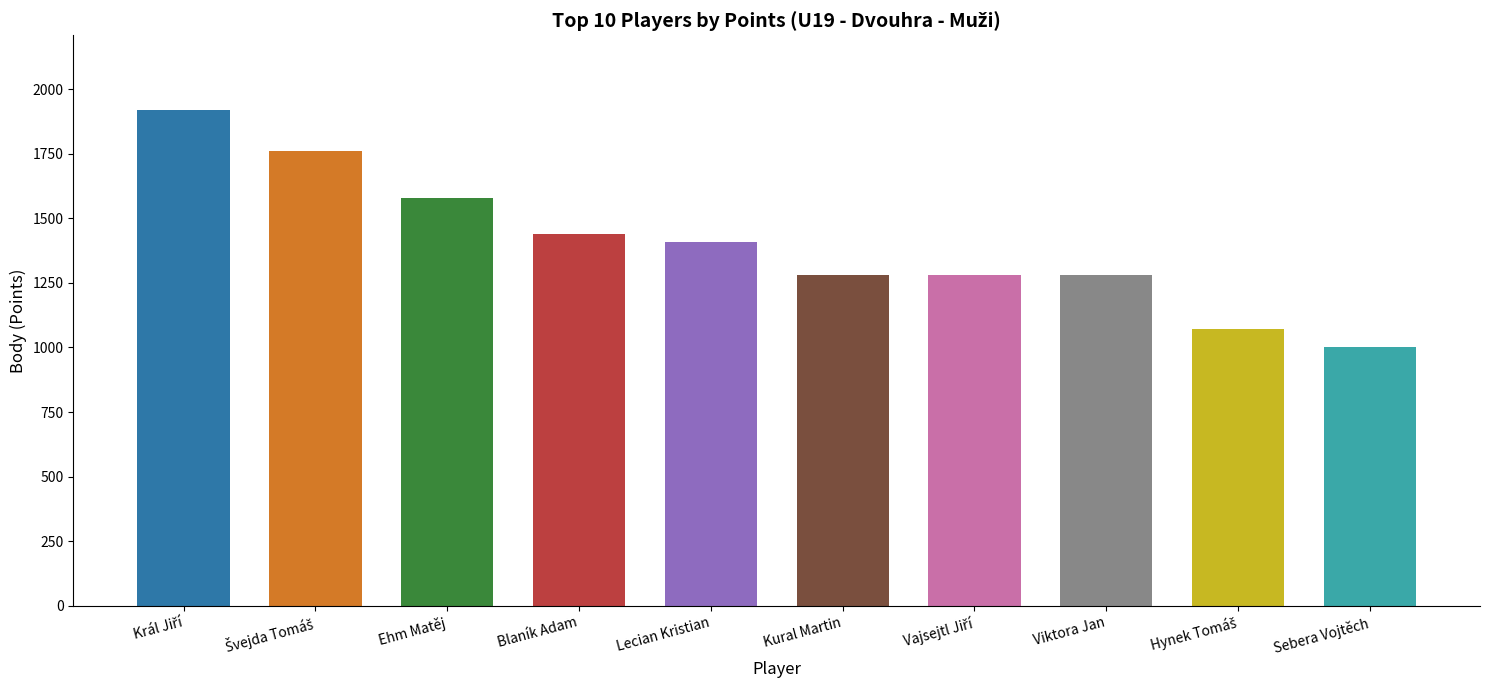

Which has a higher value, Lecian Kristian or Ehm Matěj?

Ehm Matěj